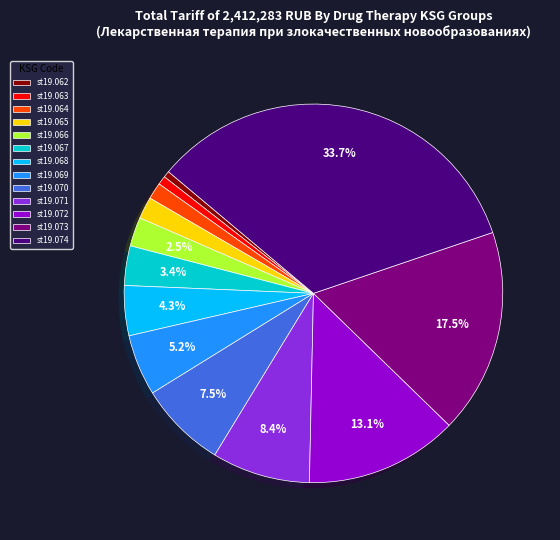

Is there a majority slice in this chart?

No